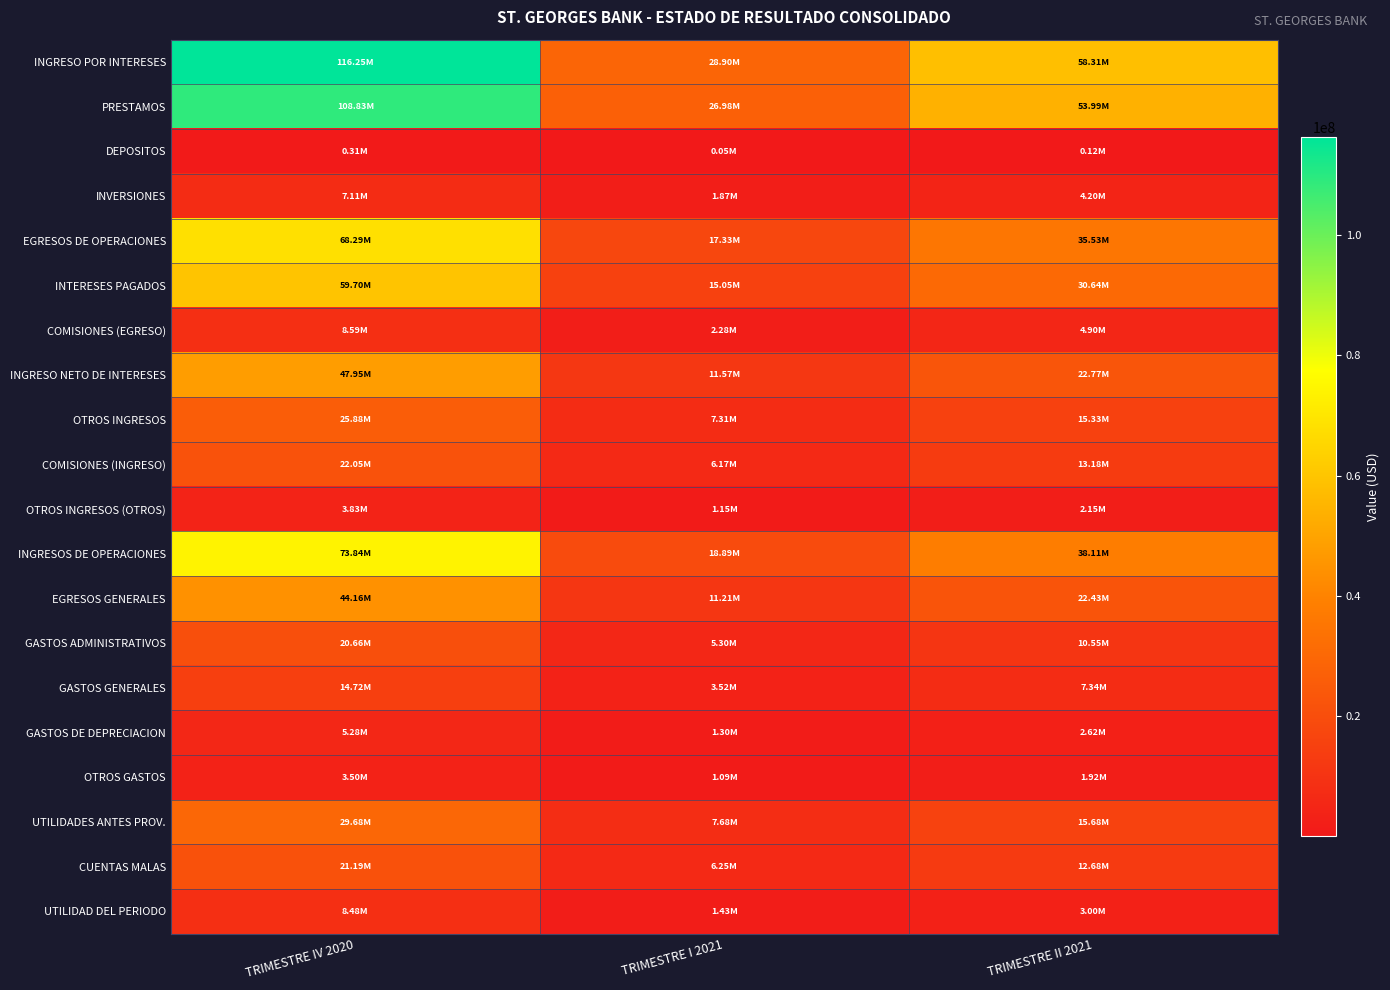

What is the total value across all series at TRIMESTRE IV 2020?

690313073.8